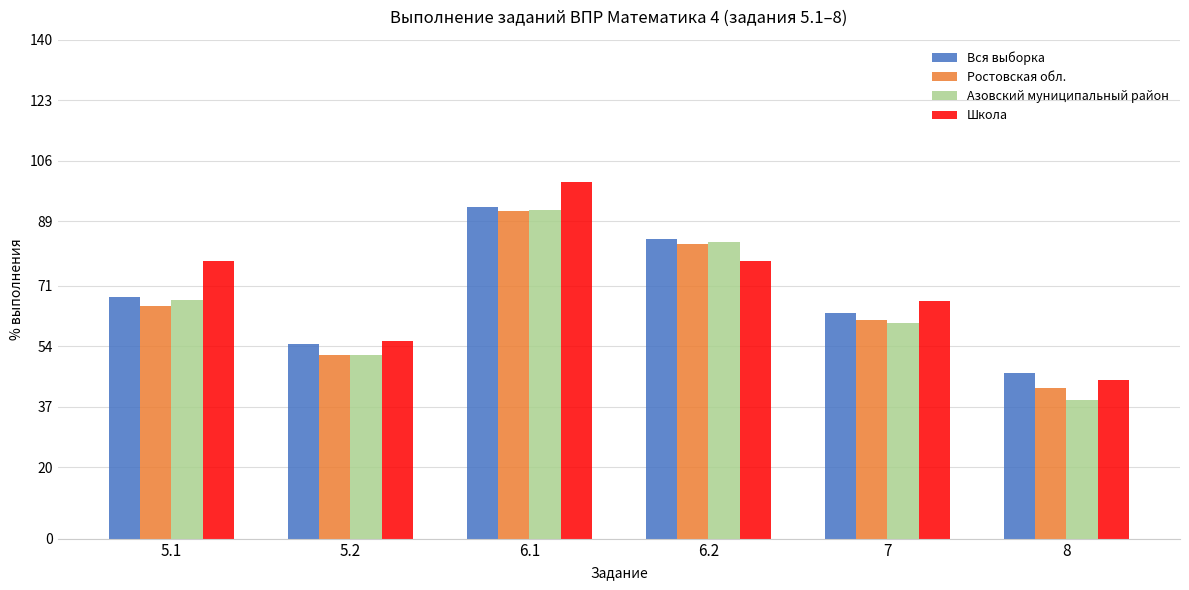

Which series has the largest range (max minus min)?

Школа